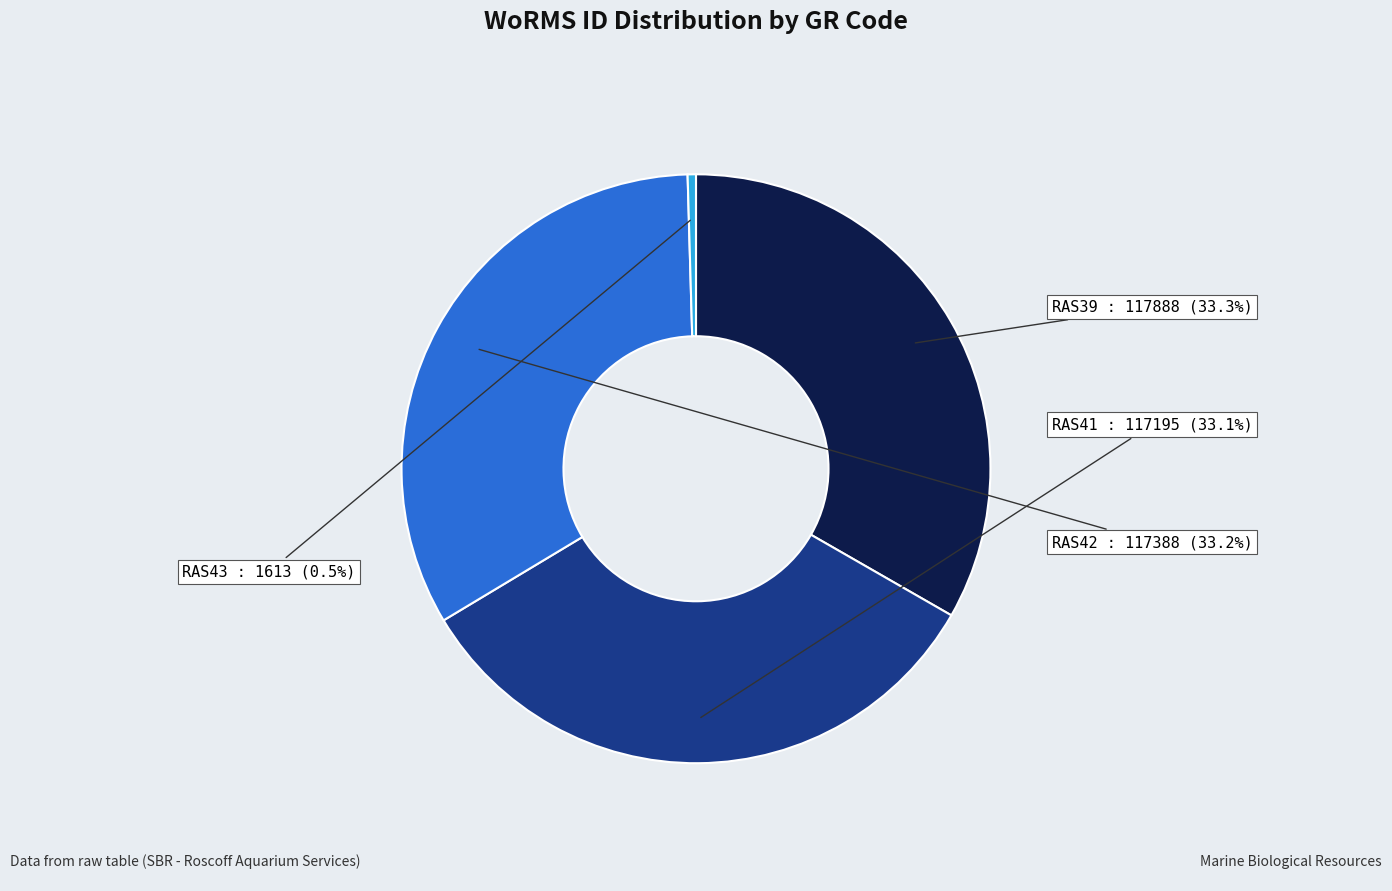

Does any single category account for the majority?

No